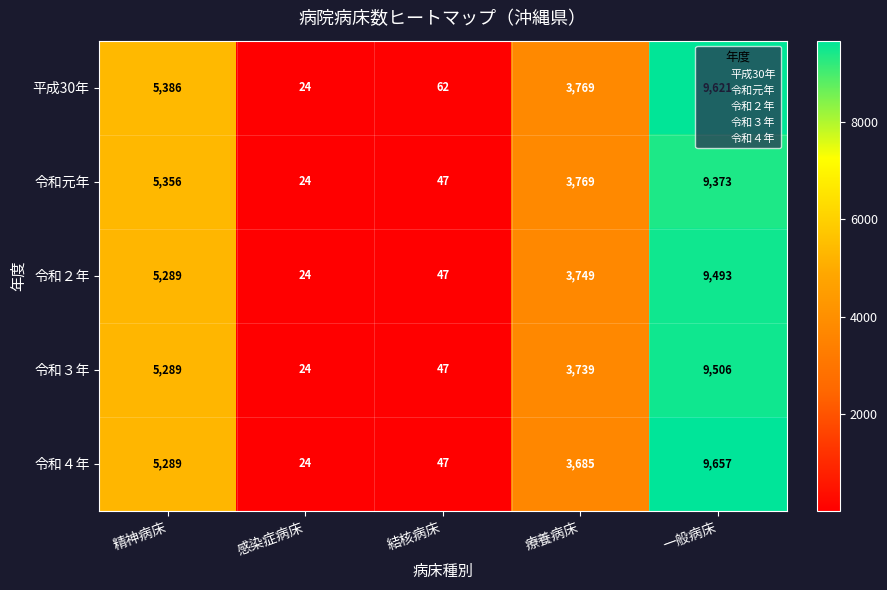

Between 感染症病床 and 一般病床, which series saw the biggest shift?

令和４年